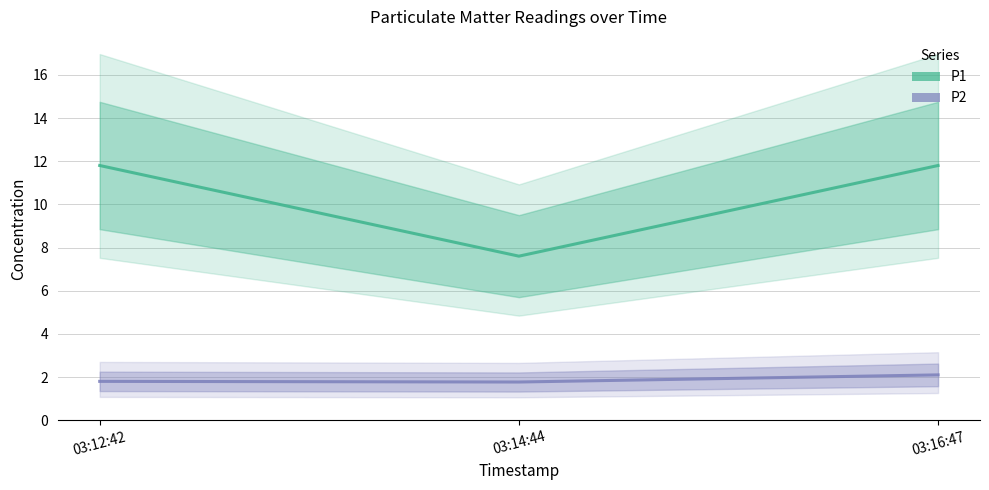

Which label corresponds to the largest value in the chart?

03:12:42